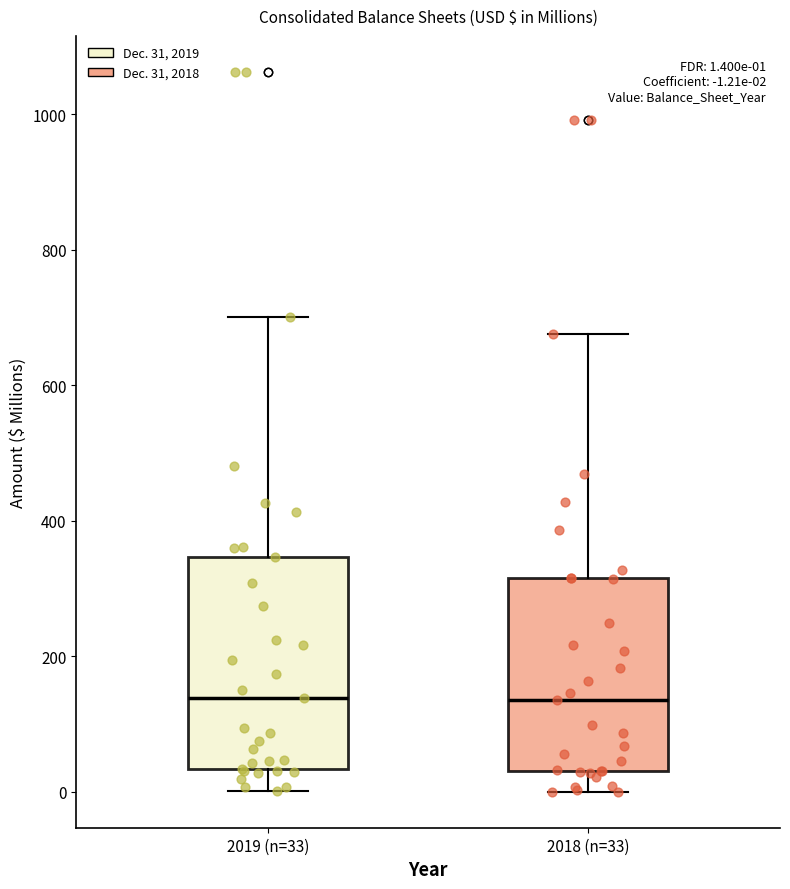

Comparing the boxes themselves (not the whiskers), which one is the tallest?

2019 (n=33)